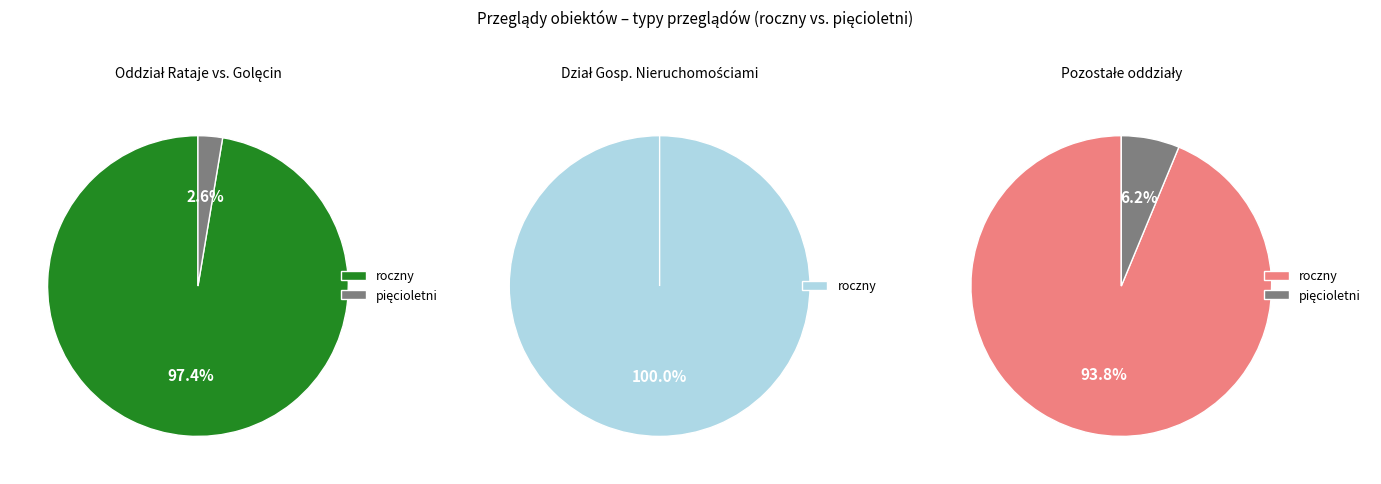

What percentage is the roczny slice, to the nearest percent?

97%